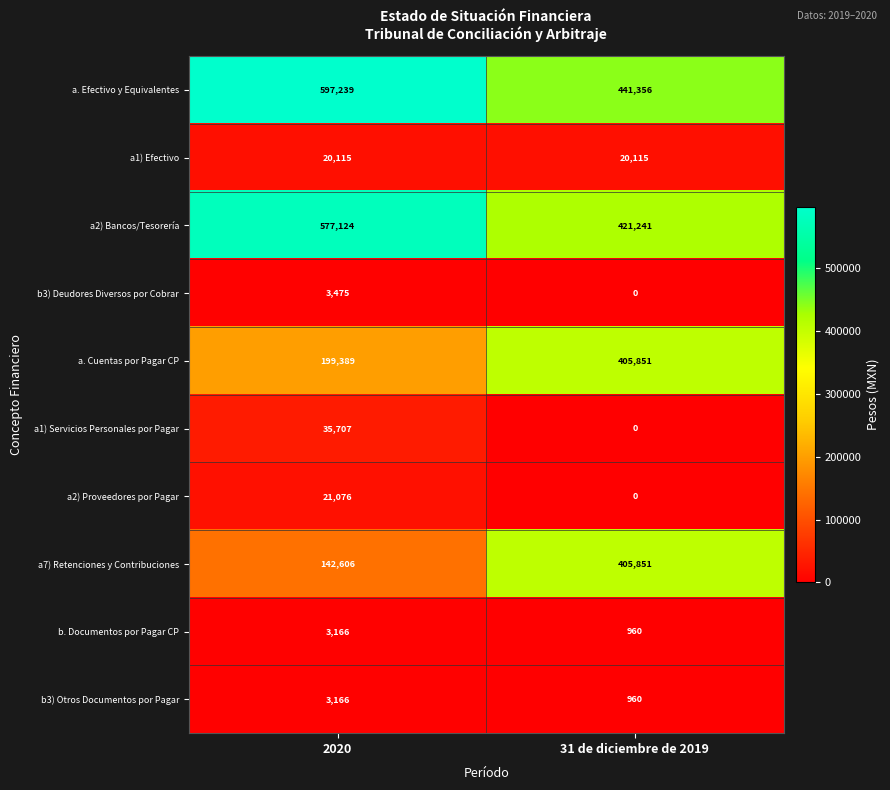

What is the average value of the a2) Proveedores por Pagar series?

10538